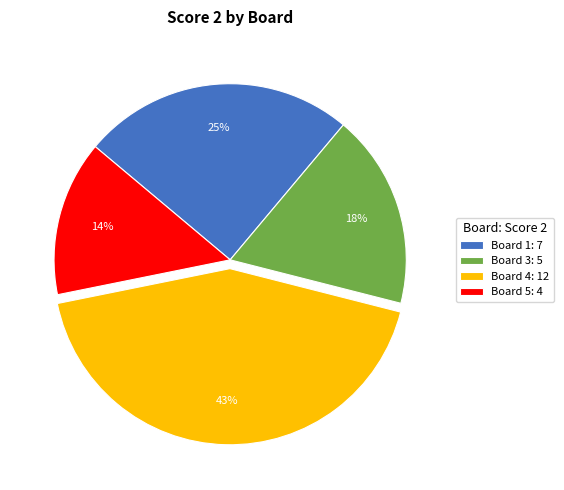

To the nearest percent, what is the average slice percentage?

25%